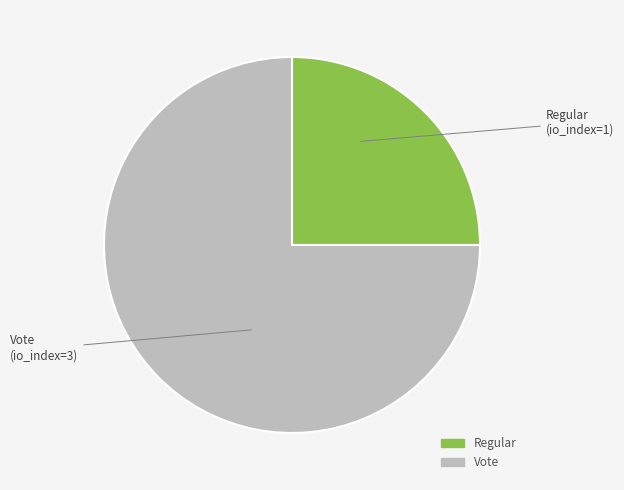

Which has a higher value, Vote or Regular?

Vote